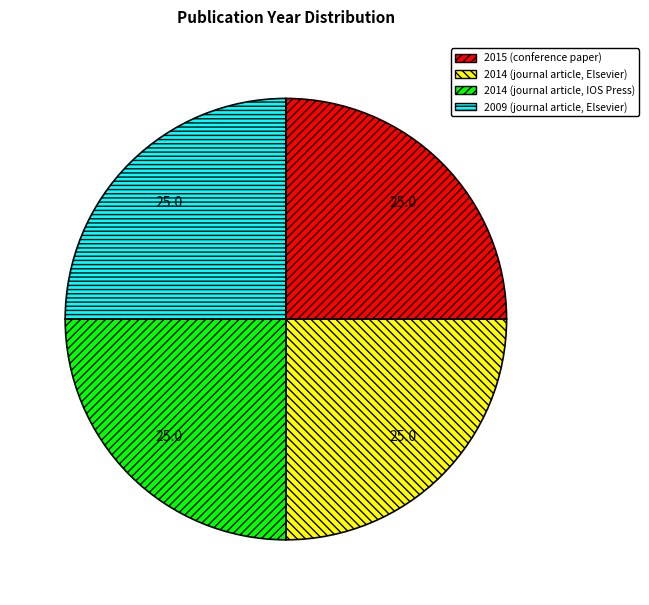

Is there a majority slice in this chart?

No